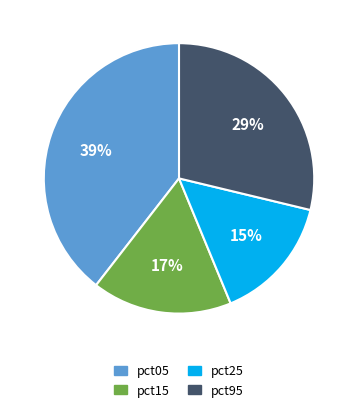

Does any single category account for the majority?

No